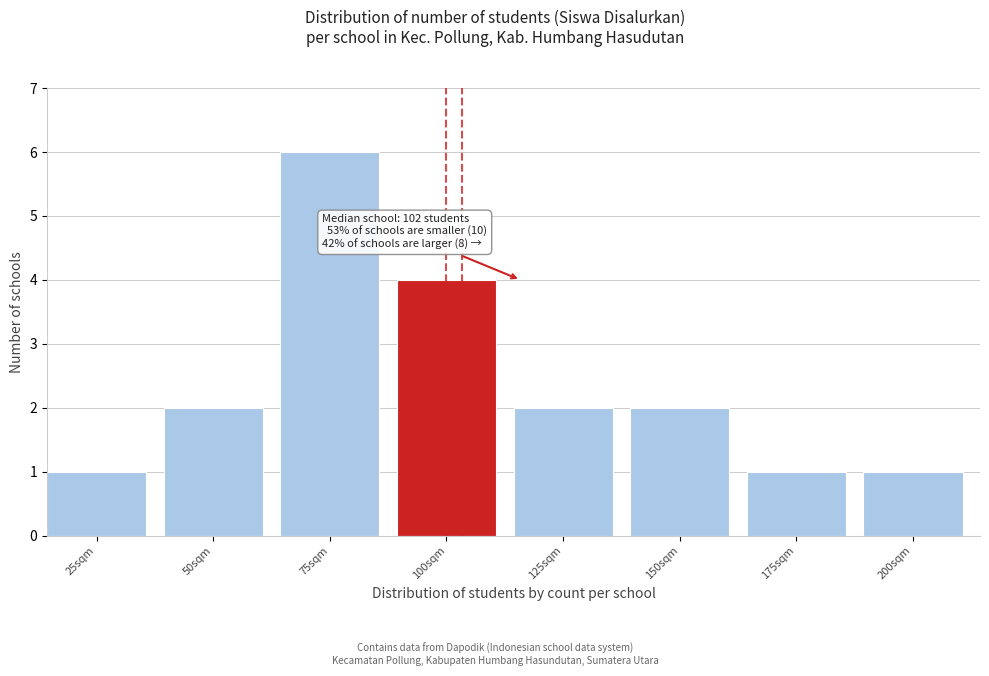

Reading left to right, extract all data points from this chart.

25sqm=1	50sqm=2	75sqm=6	100sqm=4	125sqm=2	150sqm=2	175sqm=1	200sqm=1